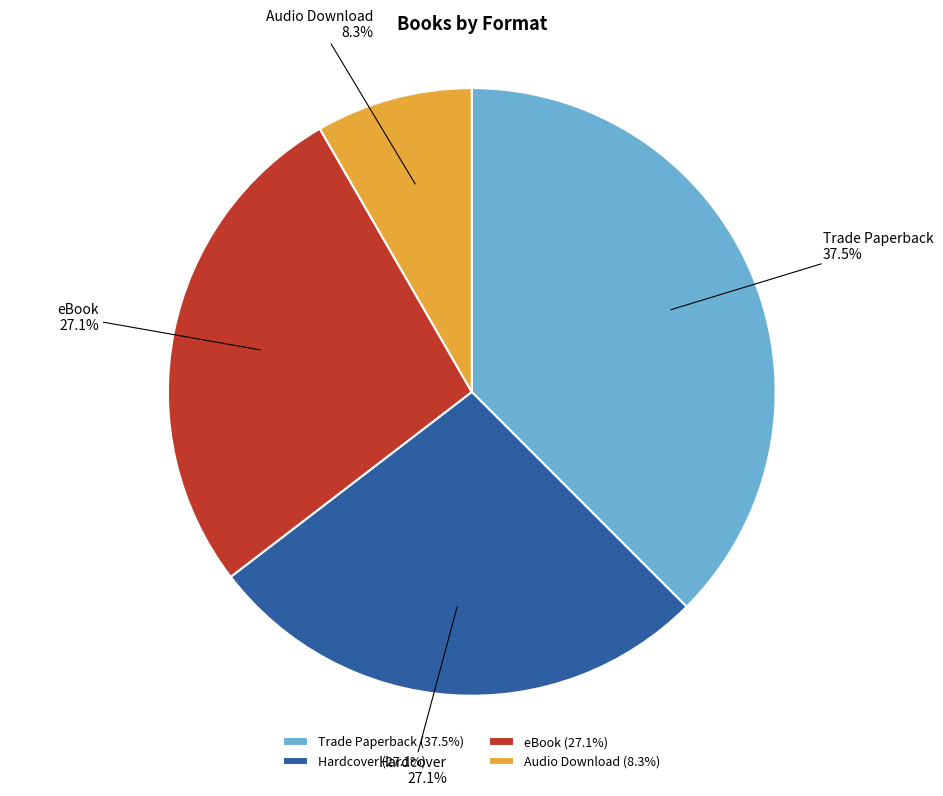

Is the sum of Trade Paperback and Hardcover greater than half?

Yes